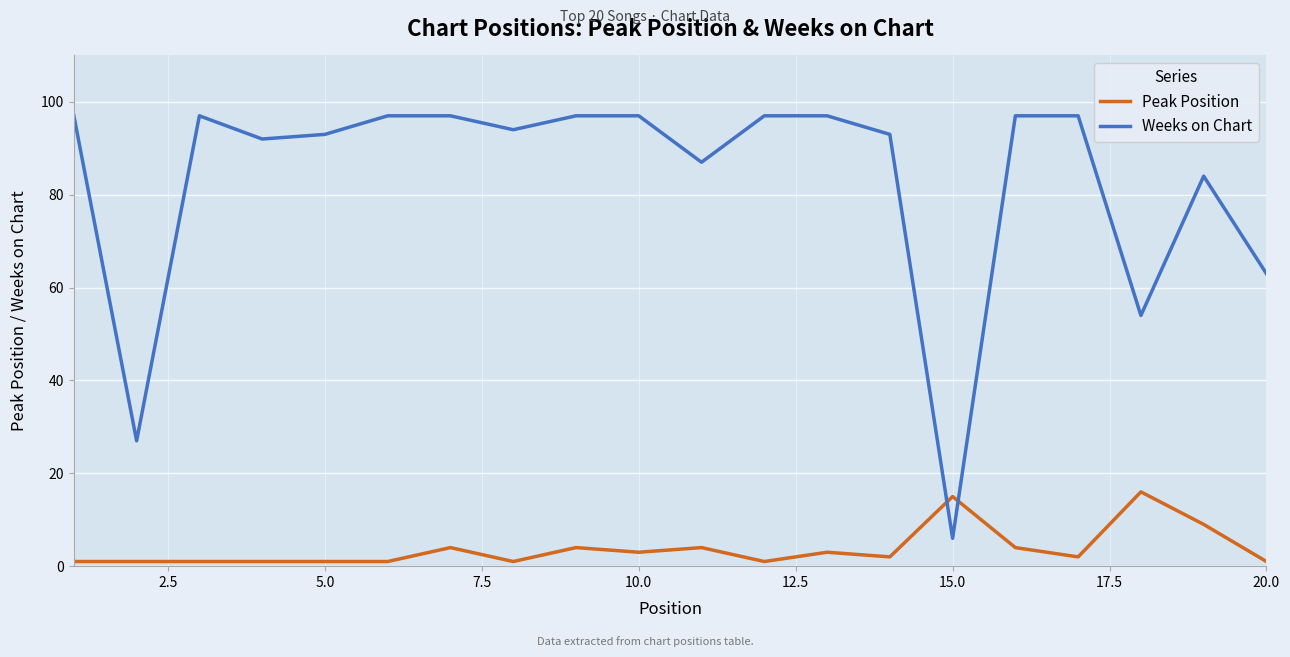

How many lines are shown in the chart?

2